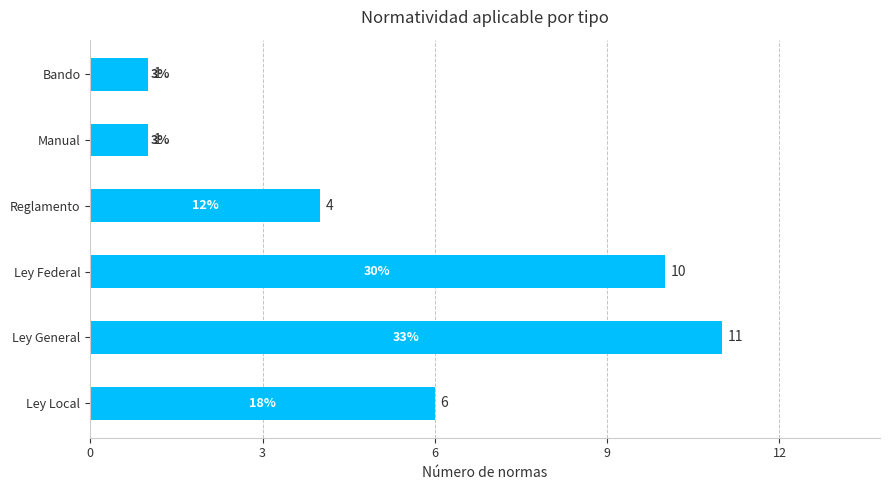

Reading bottom to top, extract all data points from this chart.

6	11	10	4	1	1